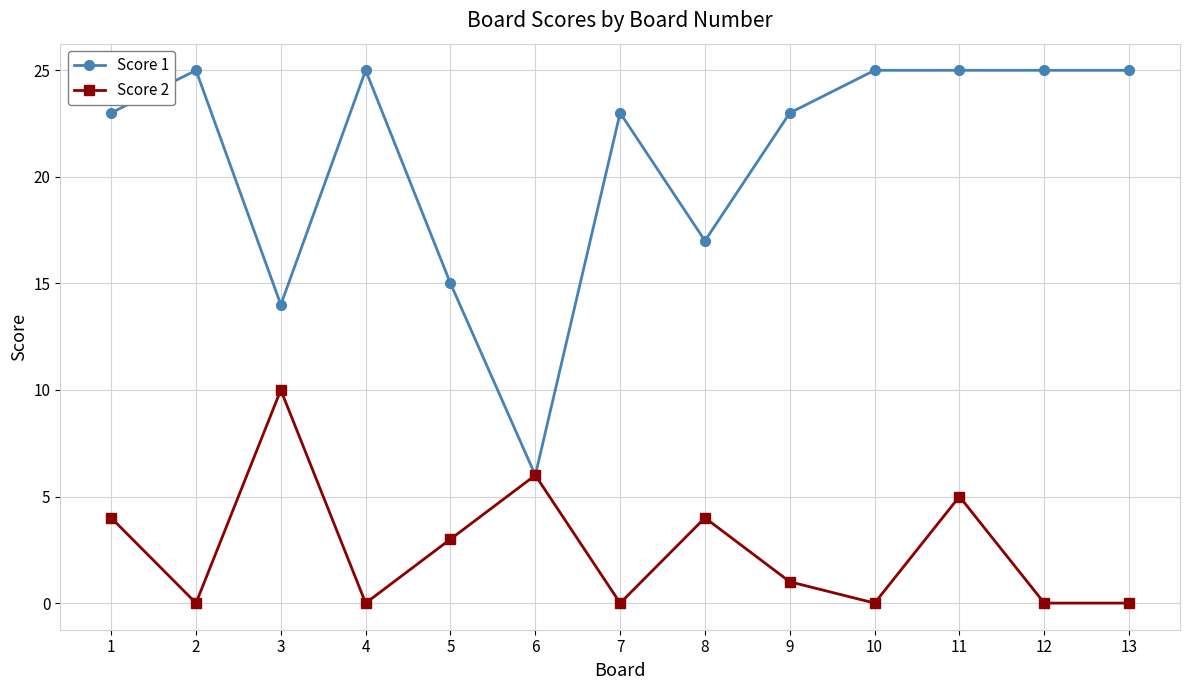

Which series has the largest range (max minus min)?

Score 1